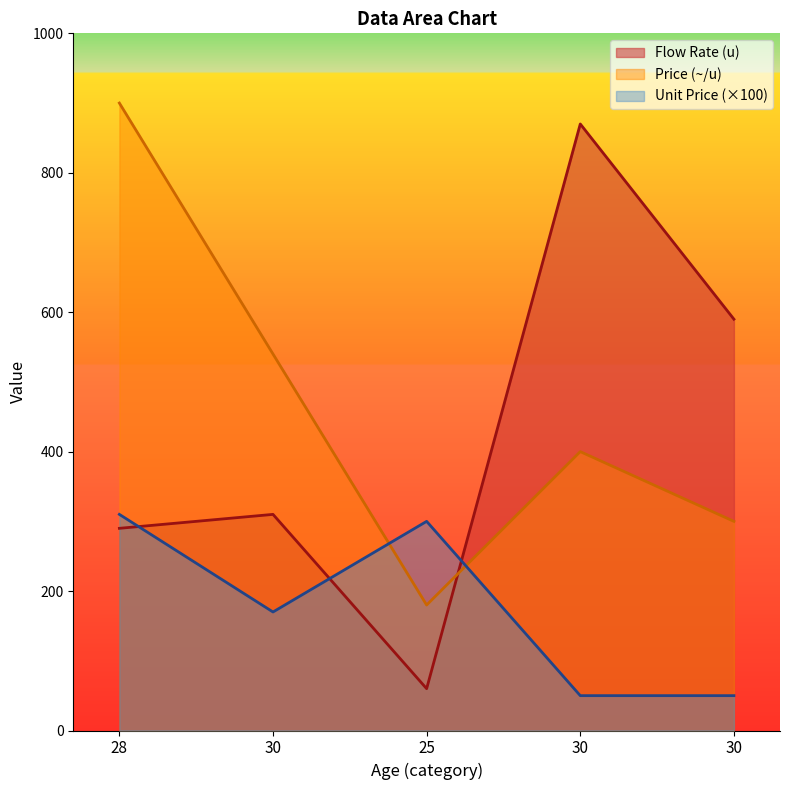

At which label is Flow Rate (u) closest to 465?

30